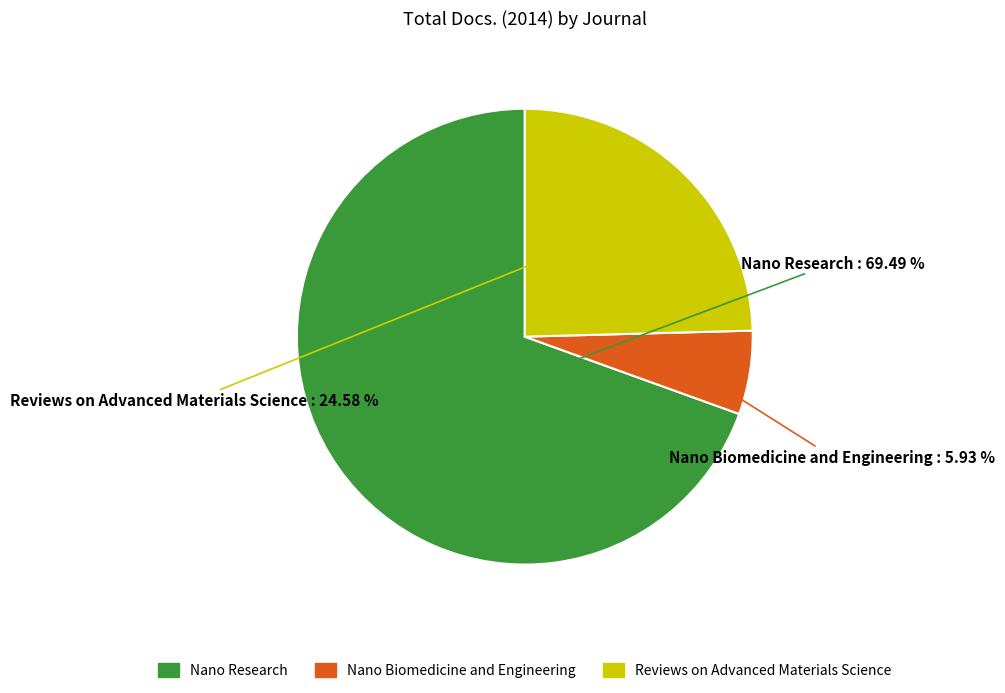

Rank the categories by value from highest to lowest.

Nano Research, Reviews on Advanced Materials Science, Nano Biomedicine and Engineering